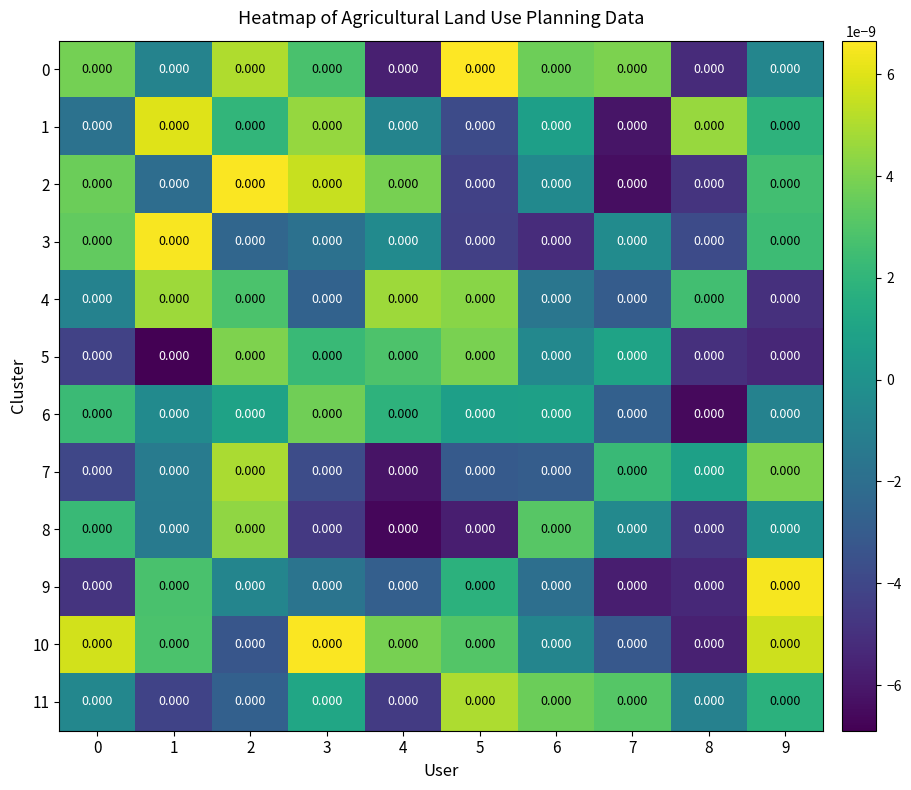

True or false: 6 has a value of 0.0 at 0.

True